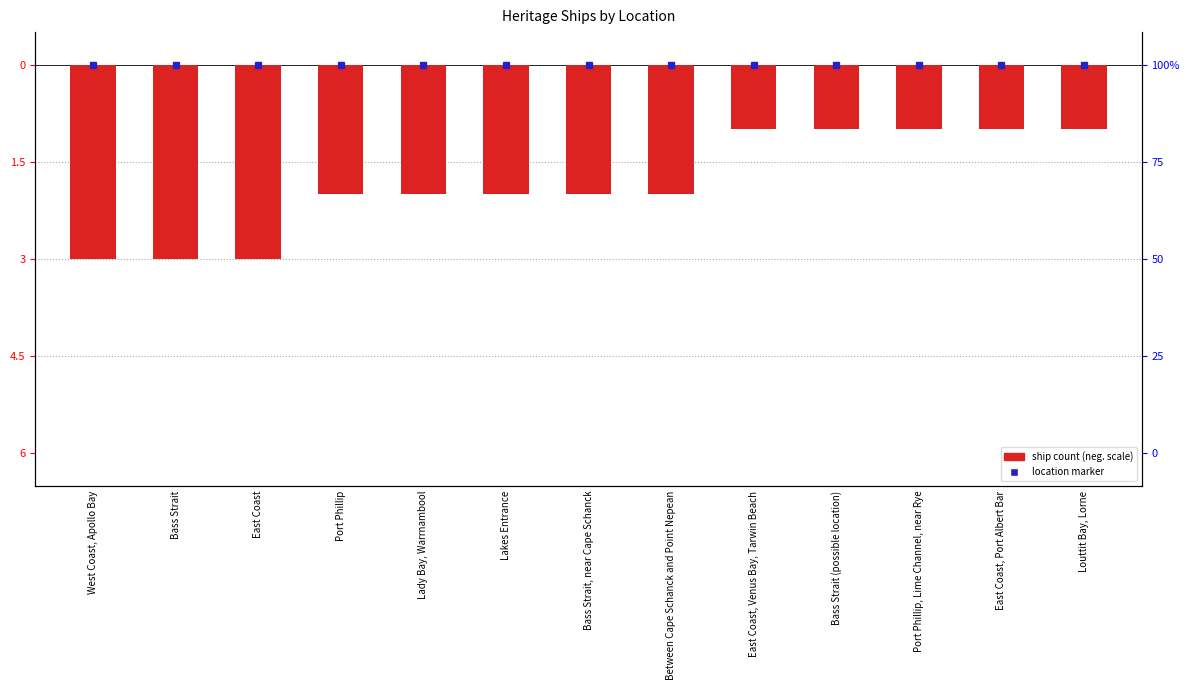

What is the average value?

-2